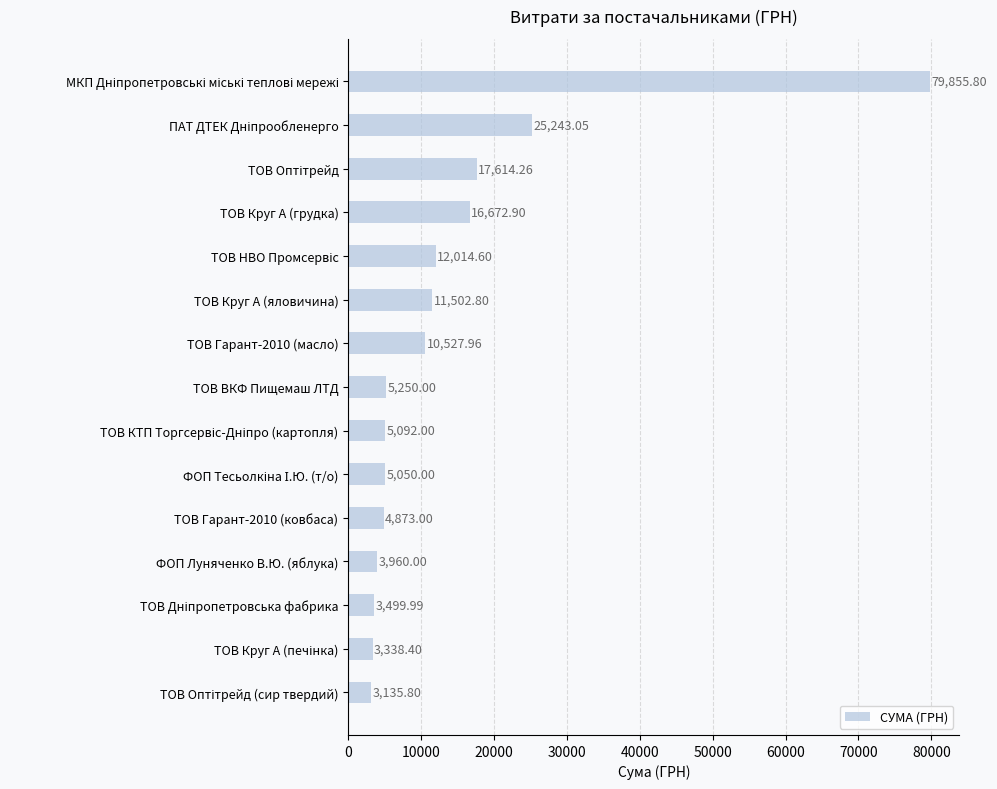

What is the difference between the maximum and minimum values?

76720.0